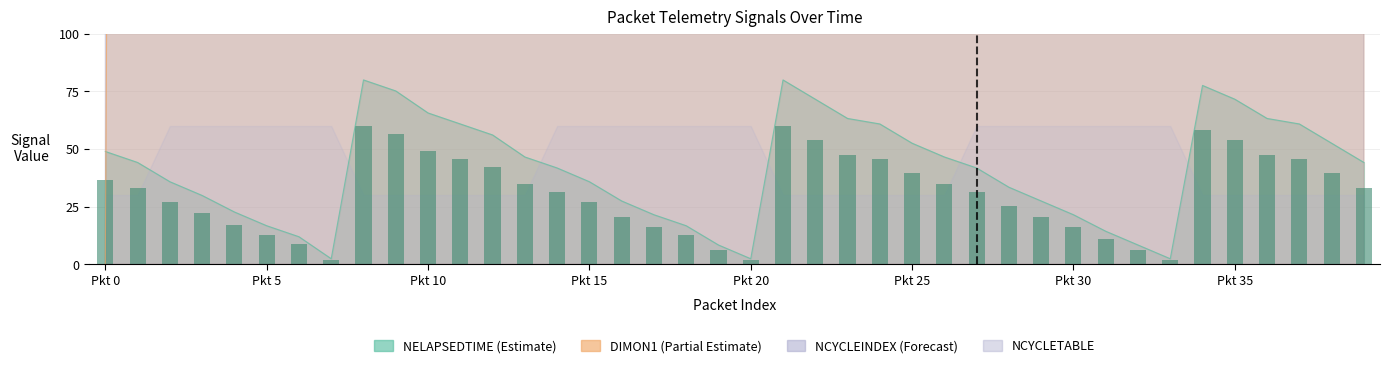

What is the difference between the maximum and minimum values?

58.2